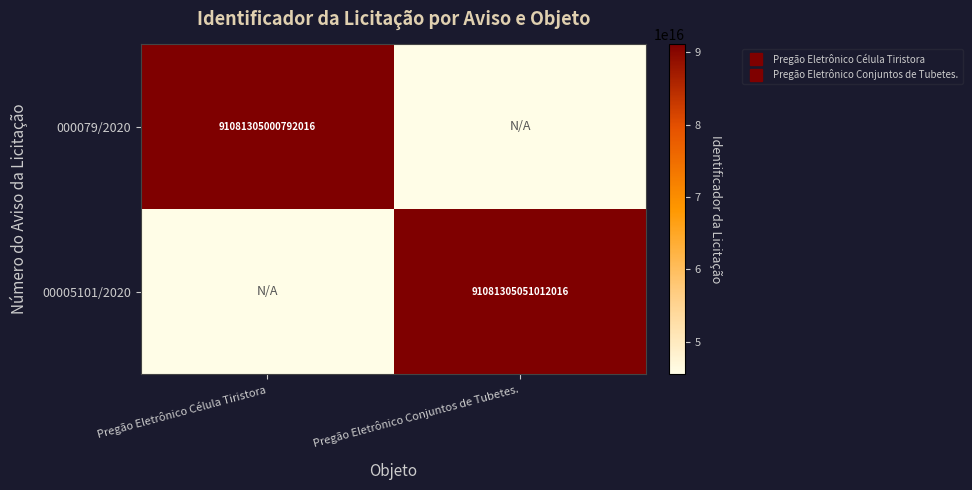

At which label does 000079/2020 reach its minimum?

Pregão Eletrônico Conjuntos de Tubetes.